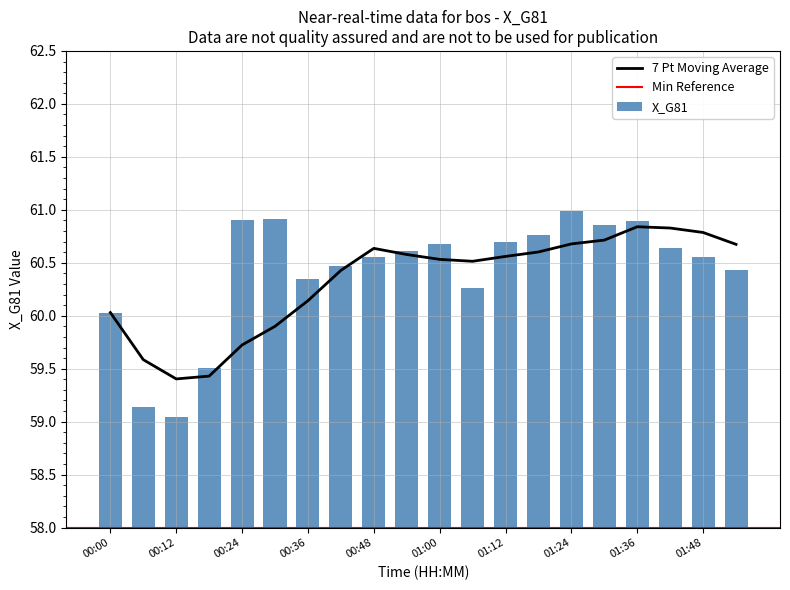

What is the sum of the values at 01:06 and 01:48?

120.8